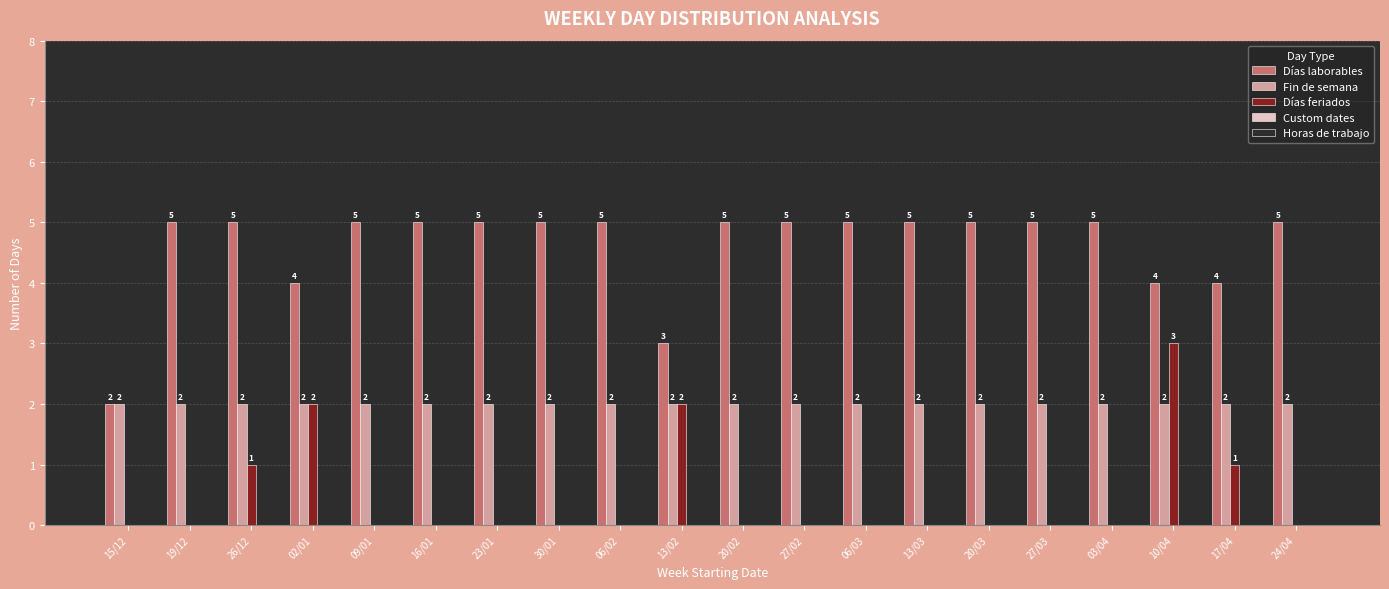

What is the greatest value displayed?

5